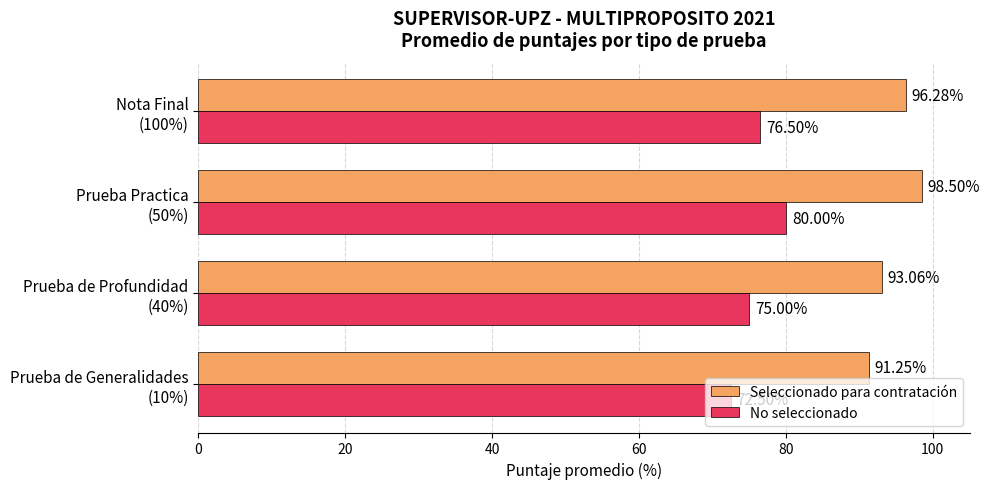

List the series in order of their overall mean, highest first.

Seleccionado para contratación, No seleccionado